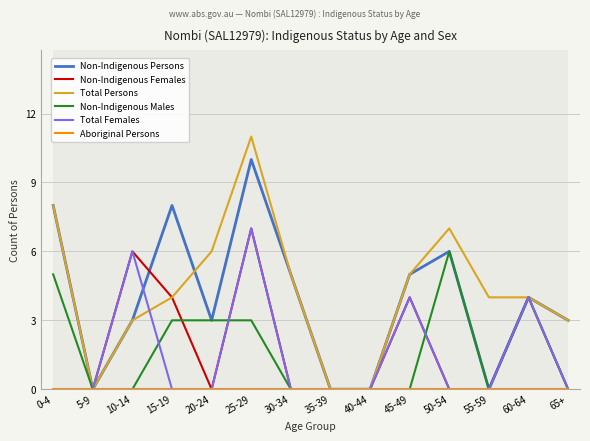

At which label is Total Females closest to 3?

45-49